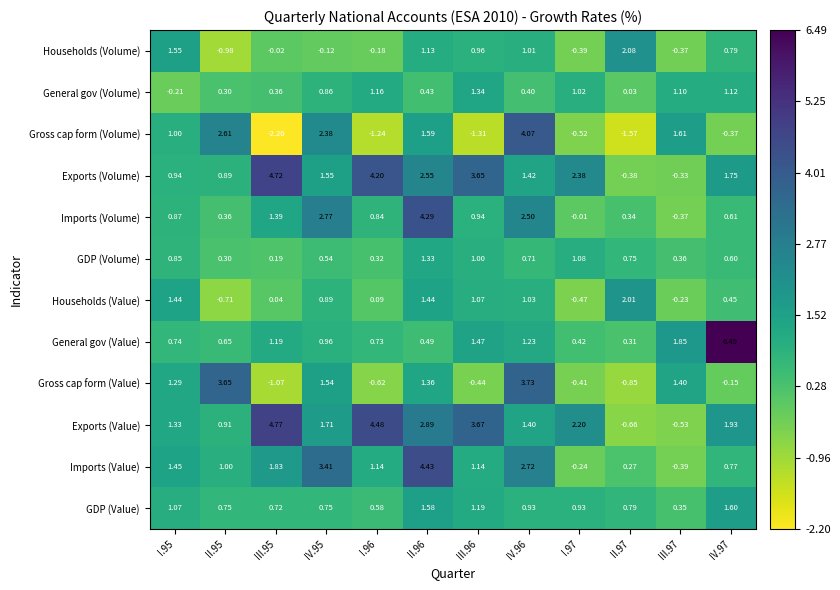

Is the value of General gov (Value) at II.95 greater than the value of Imports (Value) at I.95?

No